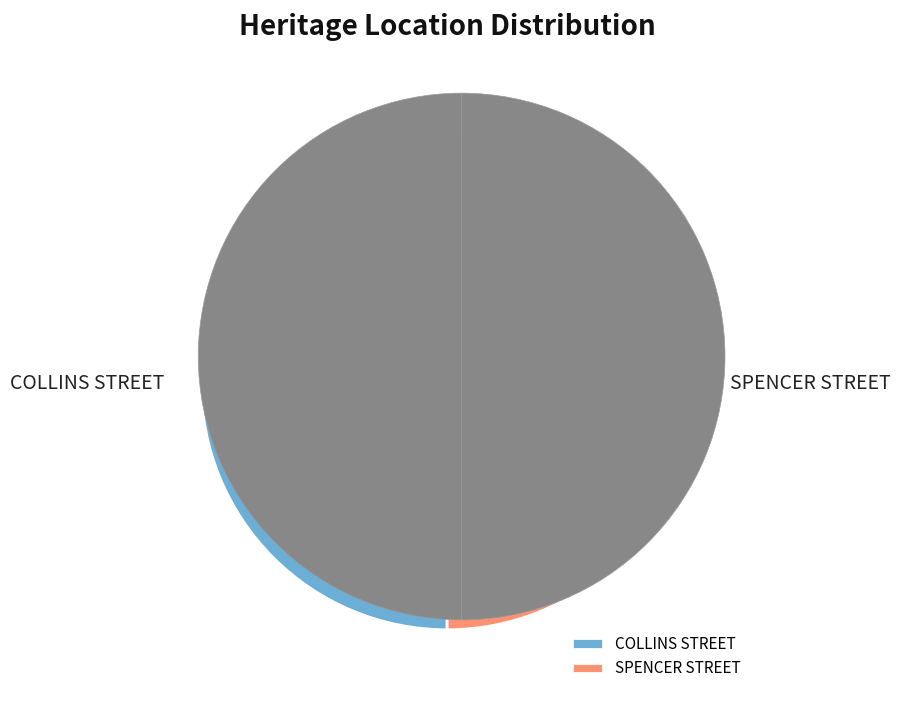

Is there a majority slice in this chart?

Yes